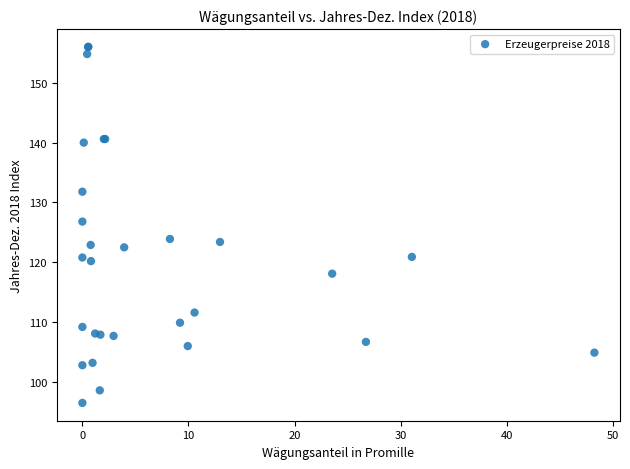

What Y value in the scatter plot is closest to 126?

126.8